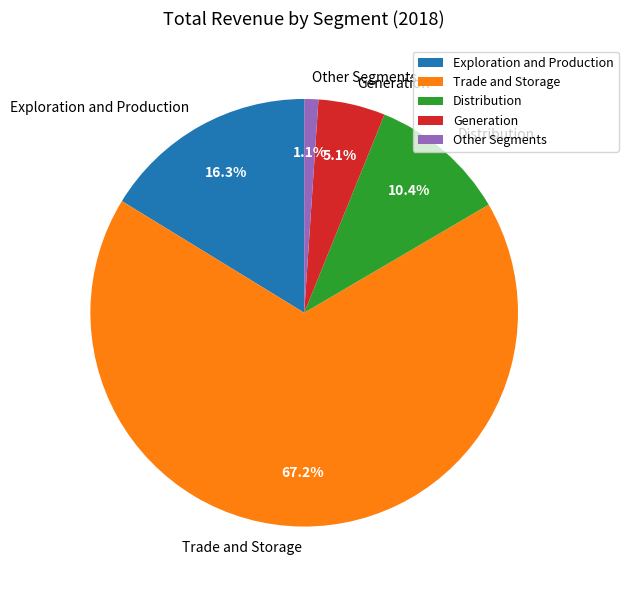

The Exploration and Production slice represents 2% of the pie. True or false?

False